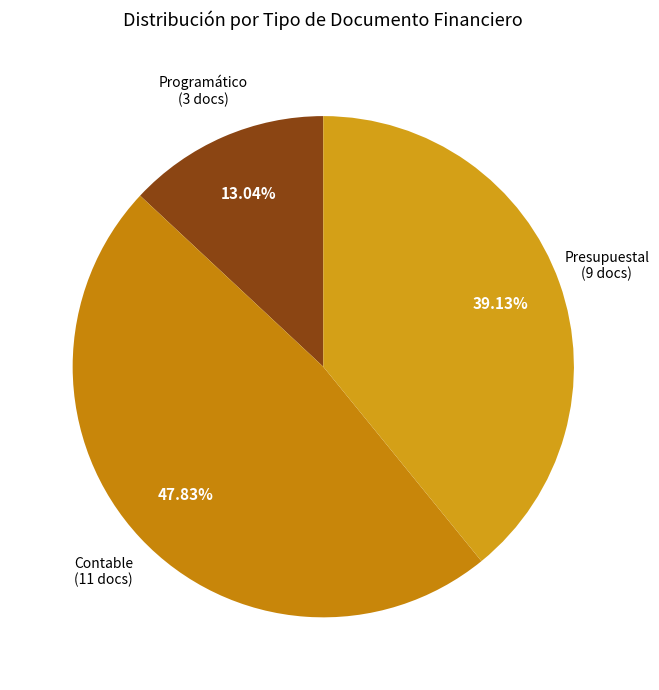

Do Presupuestal and Programático together represent more than half of the pie?

Yes